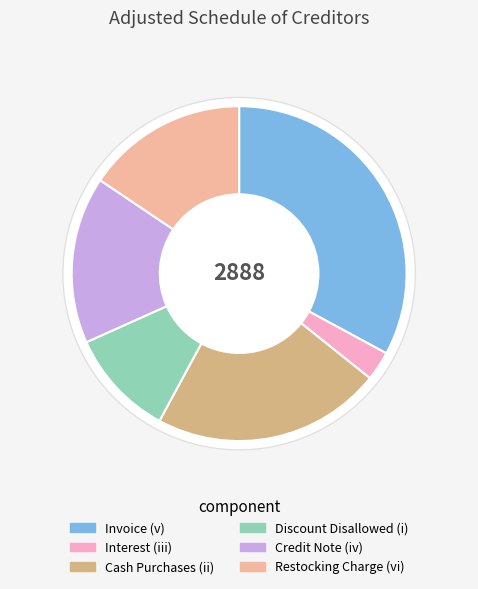

Is there any slice that represents more than half of the pie?

No